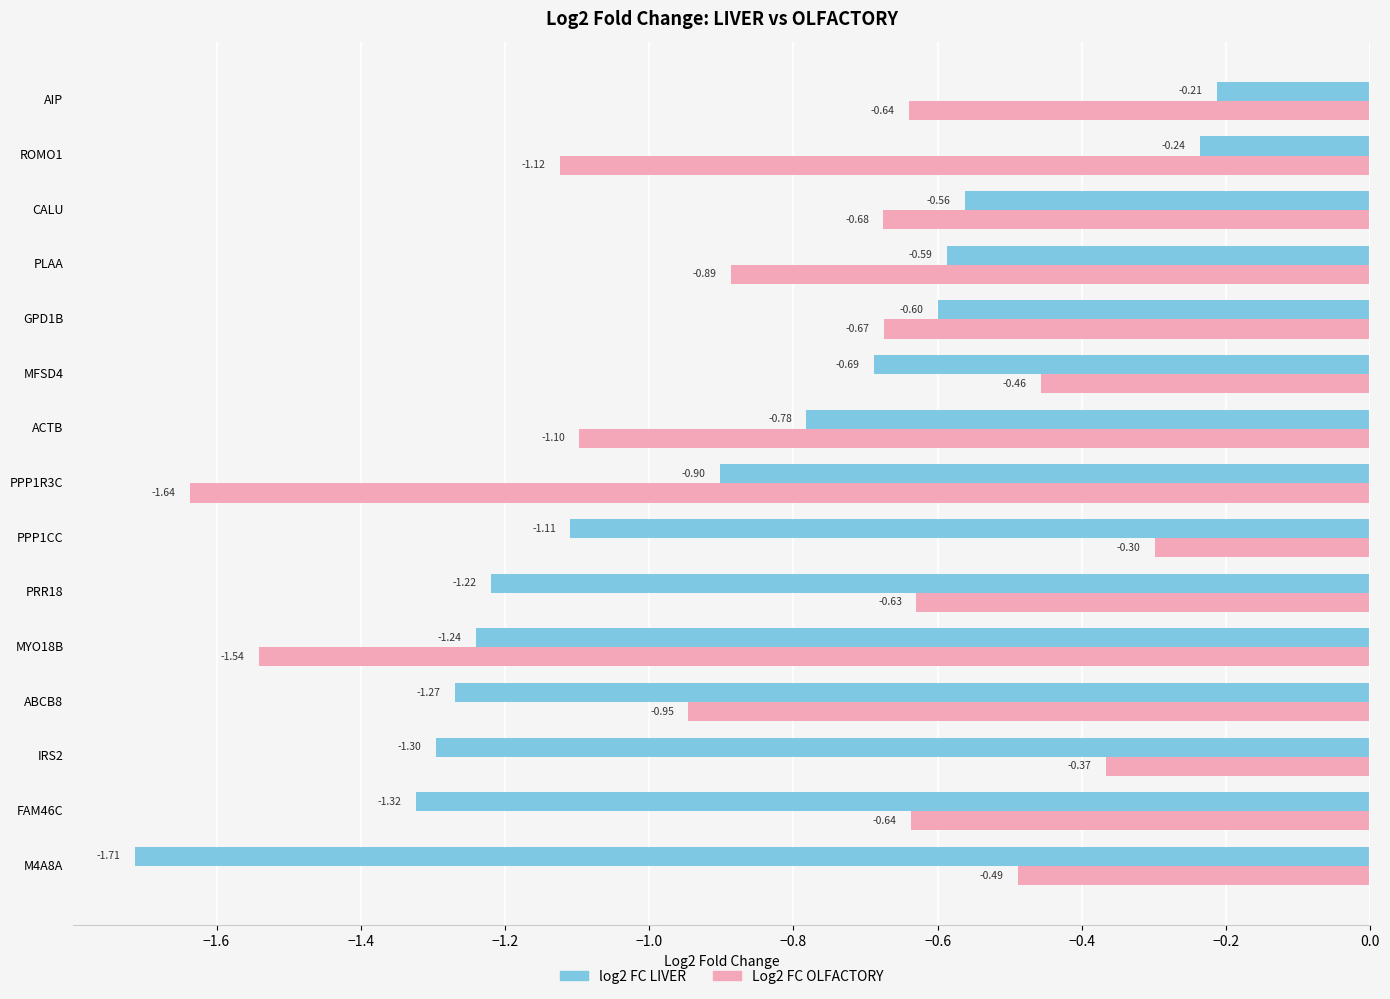

Rank the categories by log2 FC LIVER value from lowest to highest.

M4A8A, FAM46C, IRS2, ABCB8, MYO18B, PRR18, PPP1CC, PPP1R3C, ACTB, MFSD4, GPD1B, PLAA, CALU, ROMO1, AIP